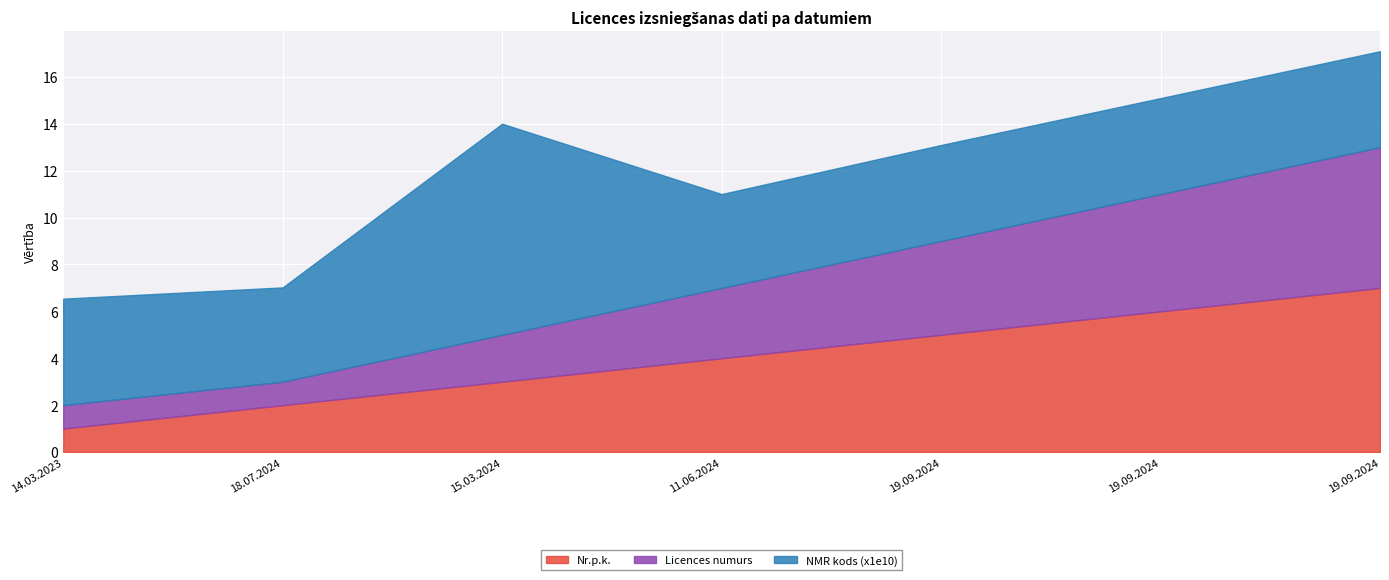

List the series in order of their overall mean, lowest first.

Licences numurs, Nr.p.k., NMR kods (x1e10)